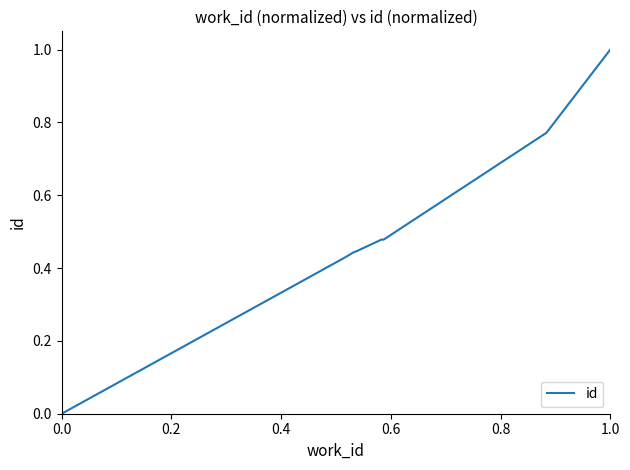

Does the chart have visible grid lines?

No